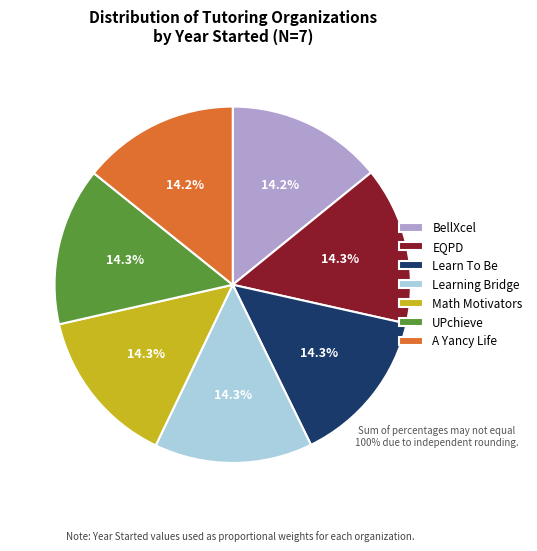

Is the sum of EQPD and Learn To Be greater than half?

No